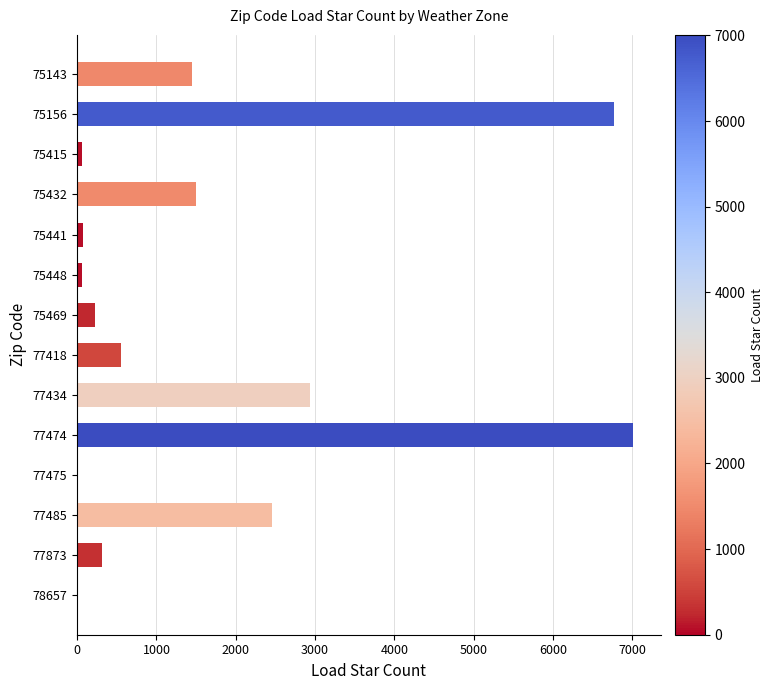

True or false: the data shows 75 at 75441.

True